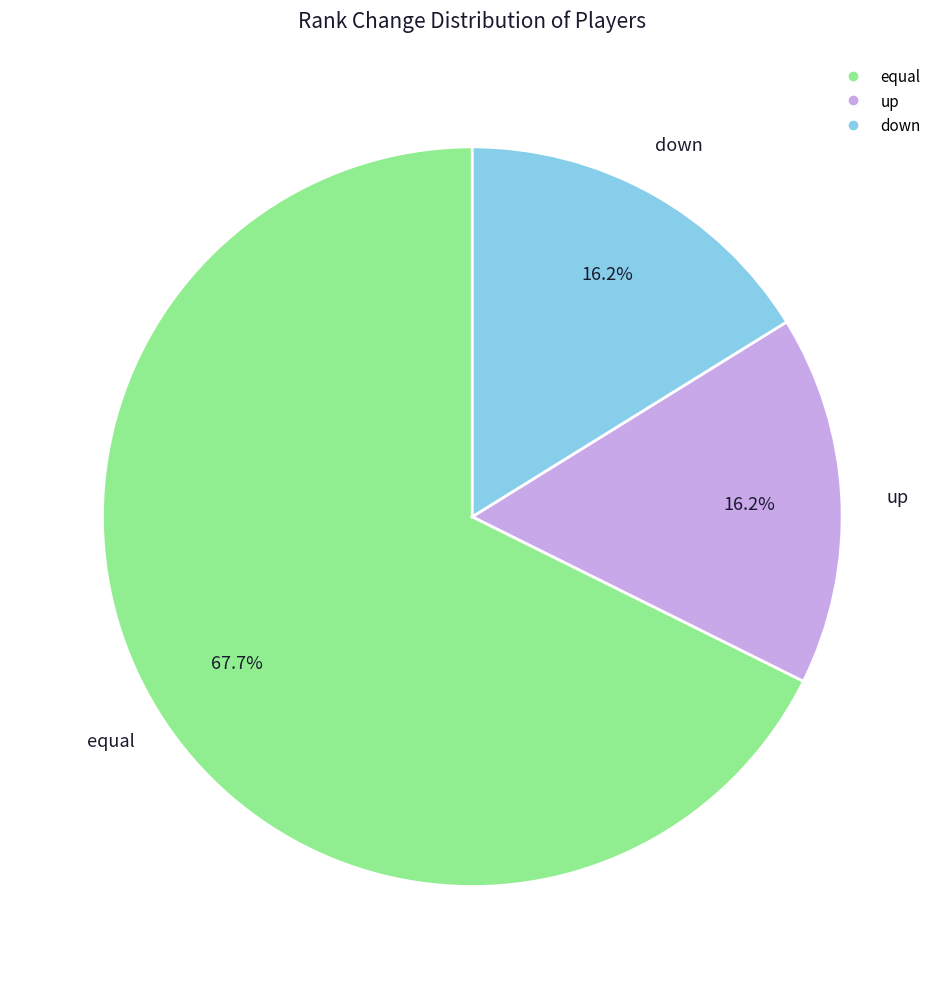

What is the ratio of the value at up to the value at equal?

0.2